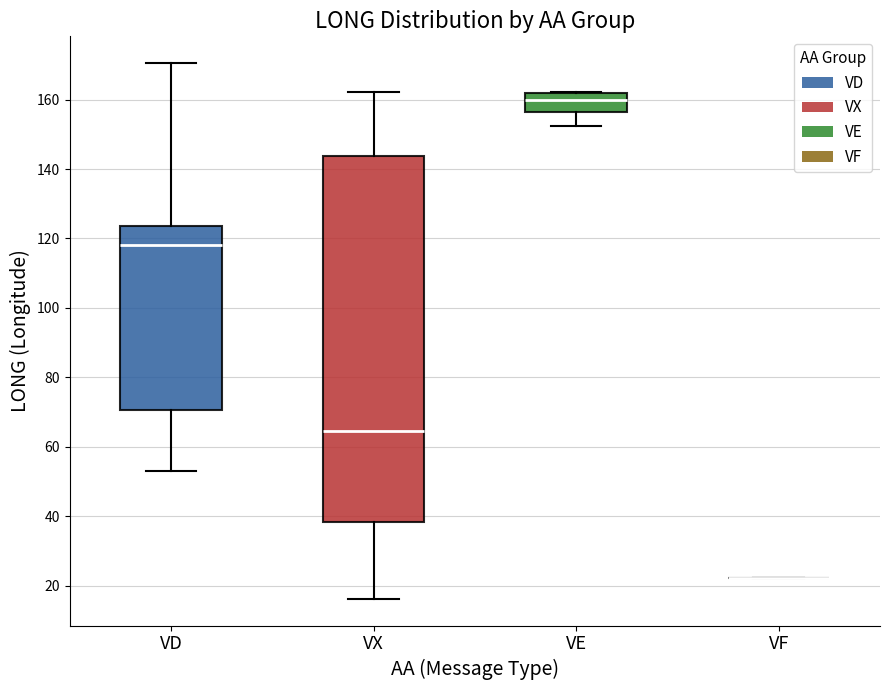

Where is the lower edge of the box for VD on the y-axis? The values are not printed on the chart, so give them approximately, as read against the axis.

70